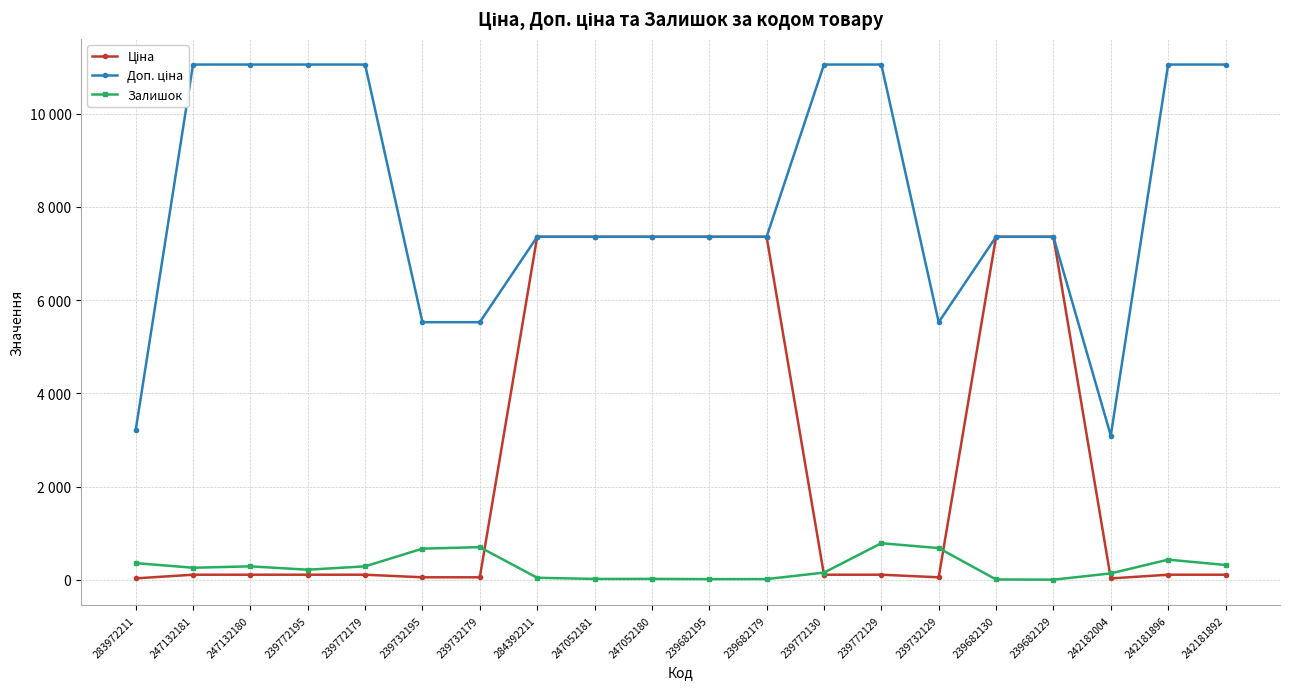

Rank the series by their maximum value, from lowest to highest.

Залишок, Ціна, Доп. ціна